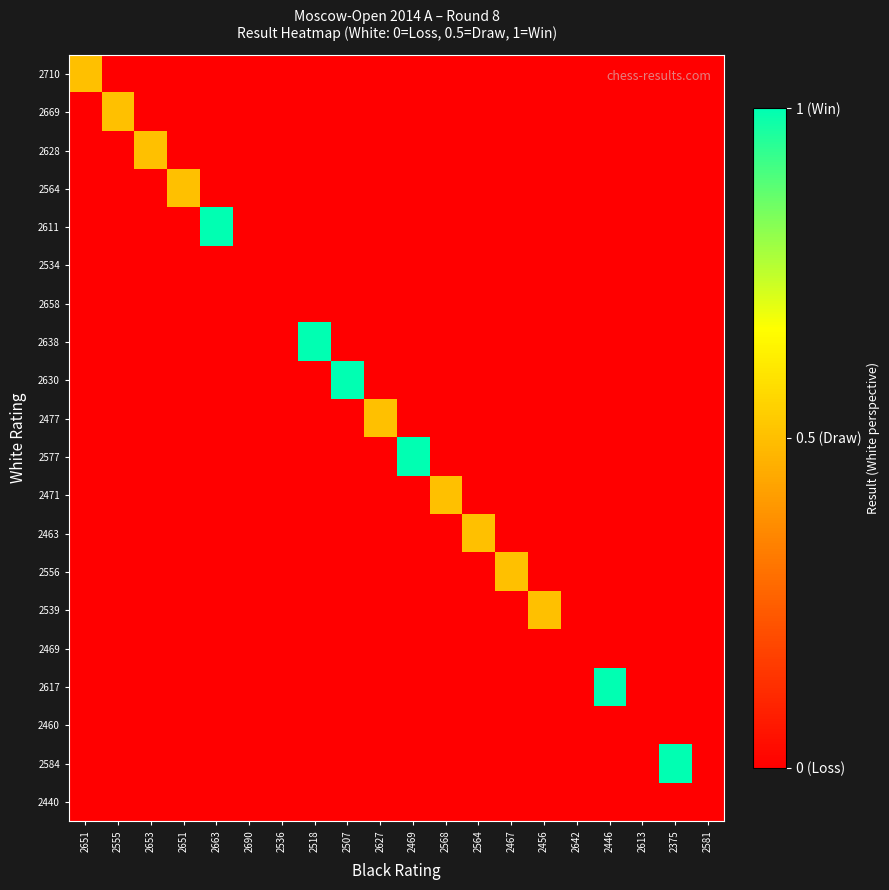

Reading left to right, what are all the values shown in this chart?

2710: 2651=0.5	2555=0.0	2653=0.0	2651=0.0	2663=0.0	2690=0.0	2536=0.0	2518=0.0	2507=0.0	2627=0.0	2469=0.0	2568=0.0	2564=0.0	2467=0.0	2456=0.0	2642=0.0	2446=0.0	2613=0.0	2375=0.0	2581=0.0
2669: 2651=0.0	2555=0.5	2653=0.0	2651=0.0	2663=0.0	2690=0.0	2536=0.0	2518=0.0	2507=0.0	2627=0.0	2469=0.0	2568=0.0	2564=0.0	2467=0.0	2456=0.0	2642=0.0	2446=0.0	2613=0.0	2375=0.0	2581=0.0
2628: 2651=0.0	2555=0.0	2653=0.5	2651=0.0	2663=0.0	2690=0.0	2536=0.0	2518=0.0	2507=0.0	2627=0.0	2469=0.0	2568=0.0	2564=0.0	2467=0.0	2456=0.0	2642=0.0	2446=0.0	2613=0.0	2375=0.0	2581=0.0
2564: 2651=0.0	2555=0.0	2653=0.0	2651=0.5	2663=0.0	2690=0.0	2536=0.0	2518=0.0	2507=0.0	2627=0.0	2469=0.0	2568=0.0	2564=0.0	2467=0.0	2456=0.0	2642=0.0	2446=0.0	2613=0.0	2375=0.0	2581=0.0
2611: 2651=0.0	2555=0.0	2653=0.0	2651=0.0	2663=1.0	2690=0.0	2536=0.0	2518=0.0	2507=0.0	2627=0.0	2469=0.0	2568=0.0	2564=0.0	2467=0.0	2456=0.0	2642=0.0	2446=0.0	2613=0.0	2375=0.0	2581=0.0
2534: 2651=0.0	2555=0.0	2653=0.0	2651=0.0	2663=0.0	2690=0.0	2536=0.0	2518=0.0	2507=0.0	2627=0.0	2469=0.0	2568=0.0	2564=0.0	2467=0.0	2456=0.0	2642=0.0	2446=0.0	2613=0.0	2375=0.0	2581=0.0
2658: 2651=0.0	2555=0.0	2653=0.0	2651=0.0	2663=0.0	2690=0.0	2536=0.0	2518=0.0	2507=0.0	2627=0.0	2469=0.0	2568=0.0	2564=0.0	2467=0.0	2456=0.0	2642=0.0	2446=0.0	2613=0.0	2375=0.0	2581=0.0
2638: 2651=0.0	2555=0.0	2653=0.0	2651=0.0	2663=0.0	2690=0.0	2536=0.0	2518=1.0	2507=0.0	2627=0.0	2469=0.0	2568=0.0	2564=0.0	2467=0.0	2456=0.0	2642=0.0	2446=0.0	2613=0.0	2375=0.0	2581=0.0
2630: 2651=0.0	2555=0.0	2653=0.0	2651=0.0	2663=0.0	2690=0.0	2536=0.0	2518=0.0	2507=1.0	2627=0.0	2469=0.0	2568=0.0	2564=0.0	2467=0.0	2456=0.0	2642=0.0	2446=0.0	2613=0.0	2375=0.0	2581=0.0
2477: 2651=0.0	2555=0.0	2653=0.0	2651=0.0	2663=0.0	2690=0.0	2536=0.0	2518=0.0	2507=0.0	2627=0.5	2469=0.0	2568=0.0	2564=0.0	2467=0.0	2456=0.0	2642=0.0	2446=0.0	2613=0.0	2375=0.0	2581=0.0
2577: 2651=0.0	2555=0.0	2653=0.0	2651=0.0	2663=0.0	2690=0.0	2536=0.0	2518=0.0	2507=0.0	2627=0.0	2469=1.0	2568=0.0	2564=0.0	2467=0.0	2456=0.0	2642=0.0	2446=0.0	2613=0.0	2375=0.0	2581=0.0
2471: 2651=0.0	2555=0.0	2653=0.0	2651=0.0	2663=0.0	2690=0.0	2536=0.0	2518=0.0	2507=0.0	2627=0.0	2469=0.0	2568=0.5	2564=0.0	2467=0.0	2456=0.0	2642=0.0	2446=0.0	2613=0.0	2375=0.0	2581=0.0
2463: 2651=0.0	2555=0.0	2653=0.0	2651=0.0	2663=0.0	2690=0.0	2536=0.0	2518=0.0	2507=0.0	2627=0.0	2469=0.0	2568=0.0	2564=0.5	2467=0.0	2456=0.0	2642=0.0	2446=0.0	2613=0.0	2375=0.0	2581=0.0
2556: 2651=0.0	2555=0.0	2653=0.0	2651=0.0	2663=0.0	2690=0.0	2536=0.0	2518=0.0	2507=0.0	2627=0.0	2469=0.0	2568=0.0	2564=0.0	2467=0.5	2456=0.0	2642=0.0	2446=0.0	2613=0.0	2375=0.0	2581=0.0
2539: 2651=0.0	2555=0.0	2653=0.0	2651=0.0	2663=0.0	2690=0.0	2536=0.0	2518=0.0	2507=0.0	2627=0.0	2469=0.0	2568=0.0	2564=0.0	2467=0.0	2456=0.5	2642=0.0	2446=0.0	2613=0.0	2375=0.0	2581=0.0
2469: 2651=0.0	2555=0.0	2653=0.0	2651=0.0	2663=0.0	2690=0.0	2536=0.0	2518=0.0	2507=0.0	2627=0.0	2469=0.0	2568=0.0	2564=0.0	2467=0.0	2456=0.0	2642=0.0	2446=0.0	2613=0.0	2375=0.0	2581=0.0
2617: 2651=0.0	2555=0.0	2653=0.0	2651=0.0	2663=0.0	2690=0.0	2536=0.0	2518=0.0	2507=0.0	2627=0.0	2469=0.0	2568=0.0	2564=0.0	2467=0.0	2456=0.0	2642=0.0	2446=1.0	2613=0.0	2375=0.0	2581=0.0
2460: 2651=0.0	2555=0.0	2653=0.0	2651=0.0	2663=0.0	2690=0.0	2536=0.0	2518=0.0	2507=0.0	2627=0.0	2469=0.0	2568=0.0	2564=0.0	2467=0.0	2456=0.0	2642=0.0	2446=0.0	2613=0.0	2375=0.0	2581=0.0
2584: 2651=0.0	2555=0.0	2653=0.0	2651=0.0	2663=0.0	2690=0.0	2536=0.0	2518=0.0	2507=0.0	2627=0.0	2469=0.0	2568=0.0	2564=0.0	2467=0.0	2456=0.0	2642=0.0	2446=0.0	2613=0.0	2375=1.0	2581=0.0
2440: 2651=0.0	2555=0.0	2653=0.0	2651=0.0	2663=0.0	2690=0.0	2536=0.0	2518=0.0	2507=0.0	2627=0.0	2469=0.0	2568=0.0	2564=0.0	2467=0.0	2456=0.0	2642=0.0	2446=0.0	2613=0.0	2375=0.0	2581=0.0